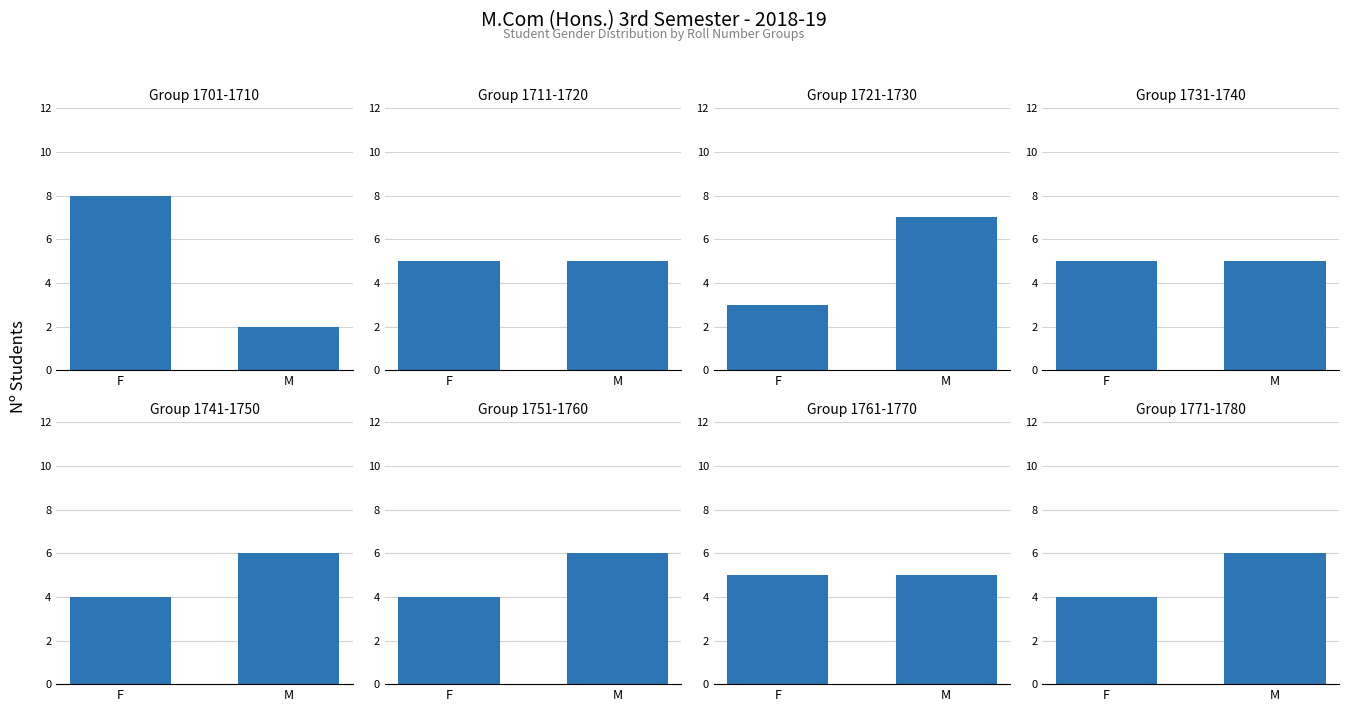

What is the change in value from F to M?

+2